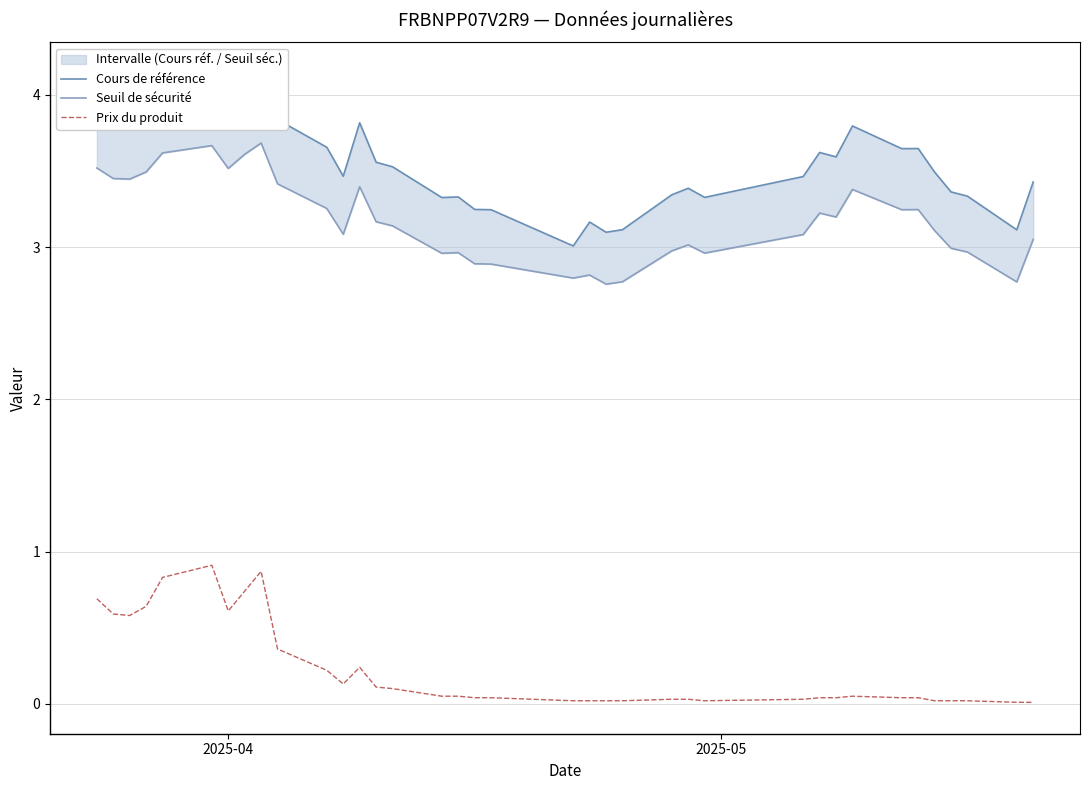

Which series has the widest spread of values?

Cours de référence